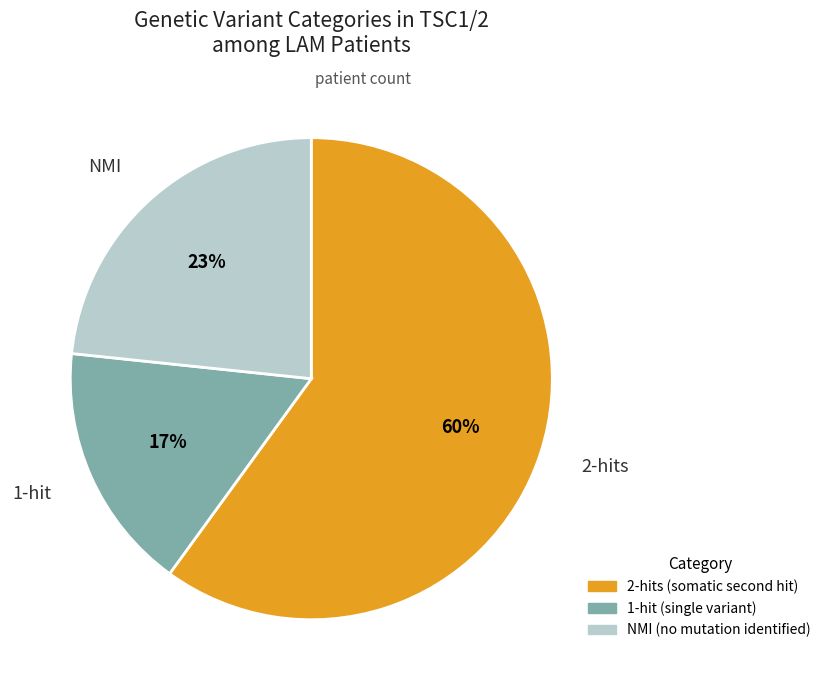

What is the largest slice in the pie chart?

2-hits